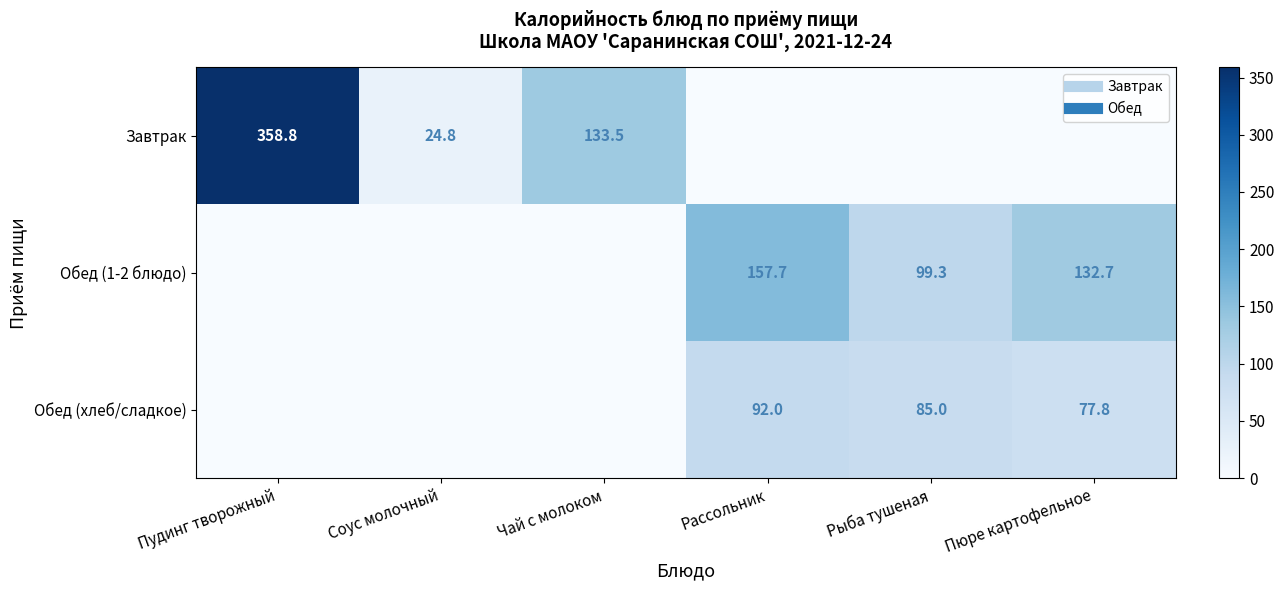

How many data points in Завтрак are above 24?

3